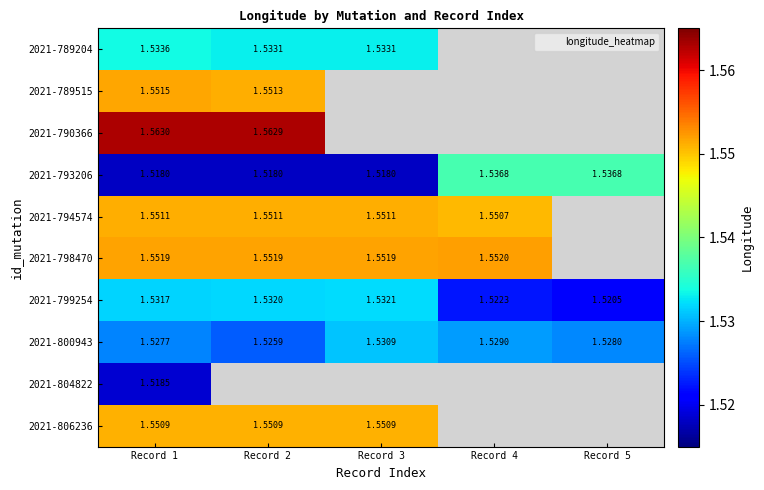

Is the value of 2021-800943 at Record 4 greater than the value of 2021-793206 at Record 3?

Yes